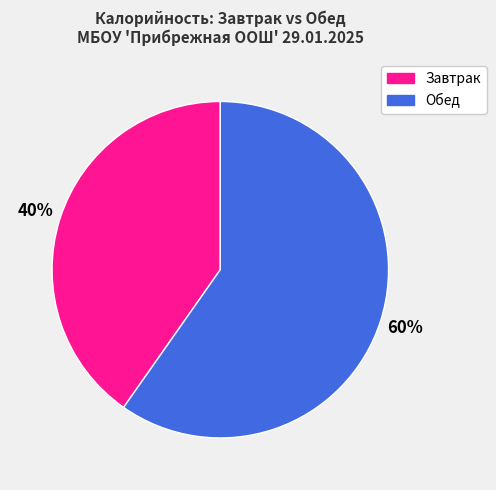

How many slices are in this pie chart?

2